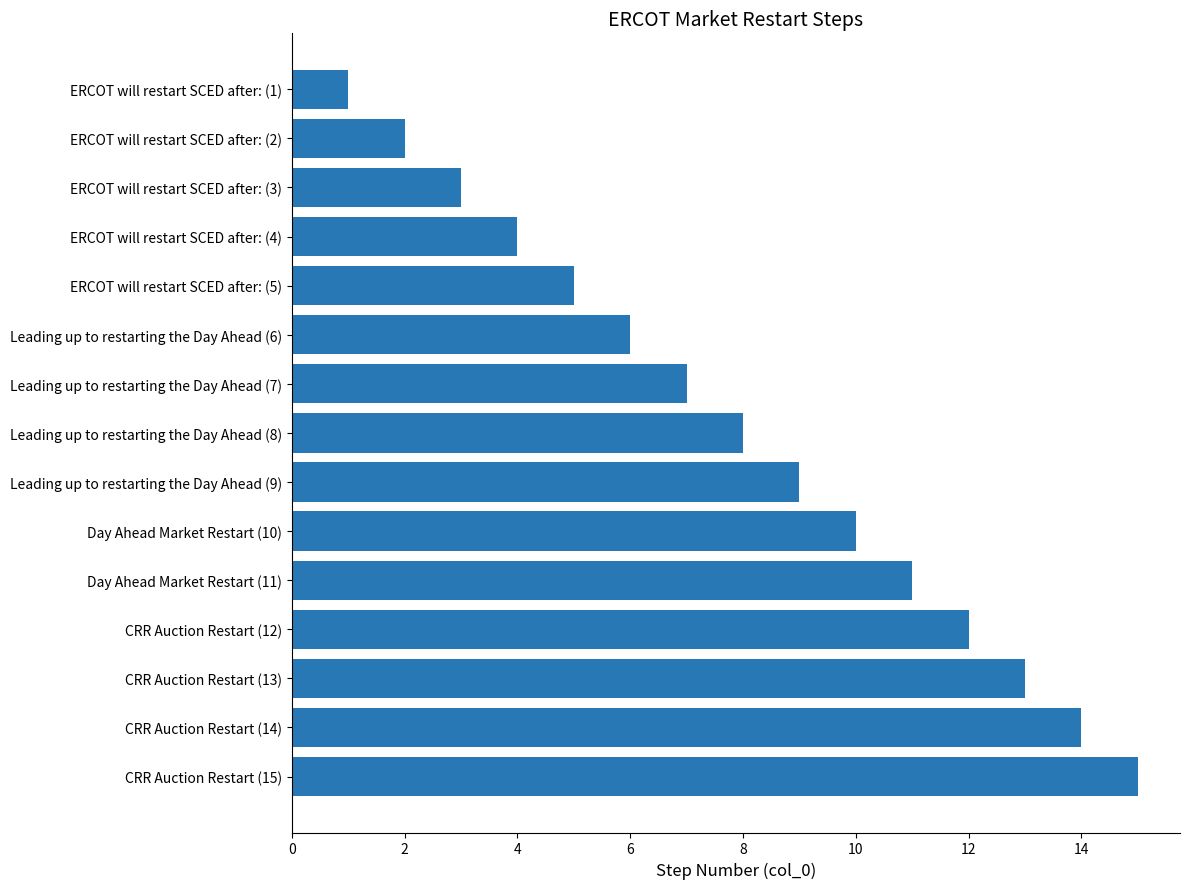

What is the minimum value shown in the chart?

1